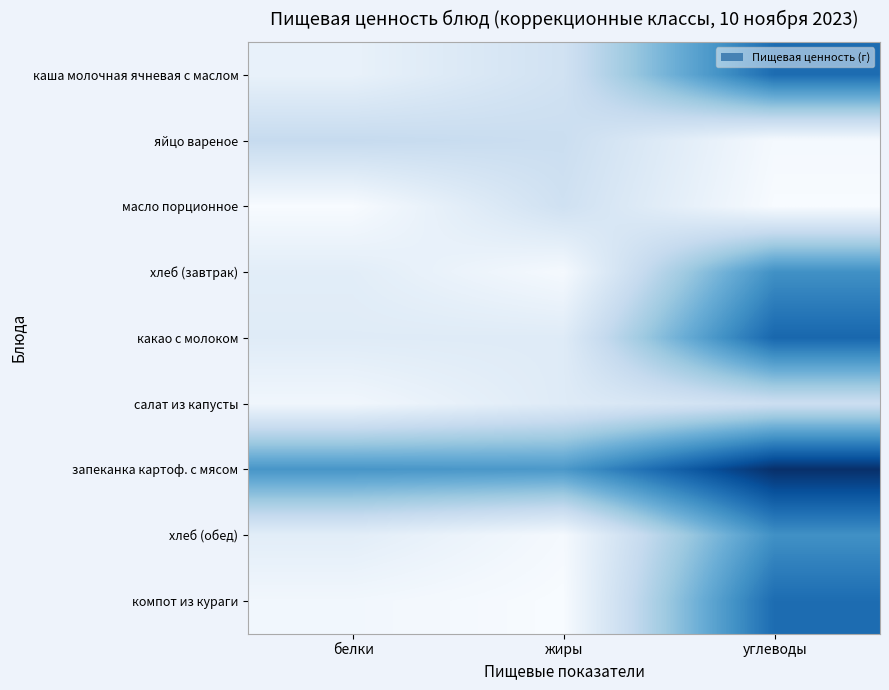

Which category has the highest value across all series?

углеводы